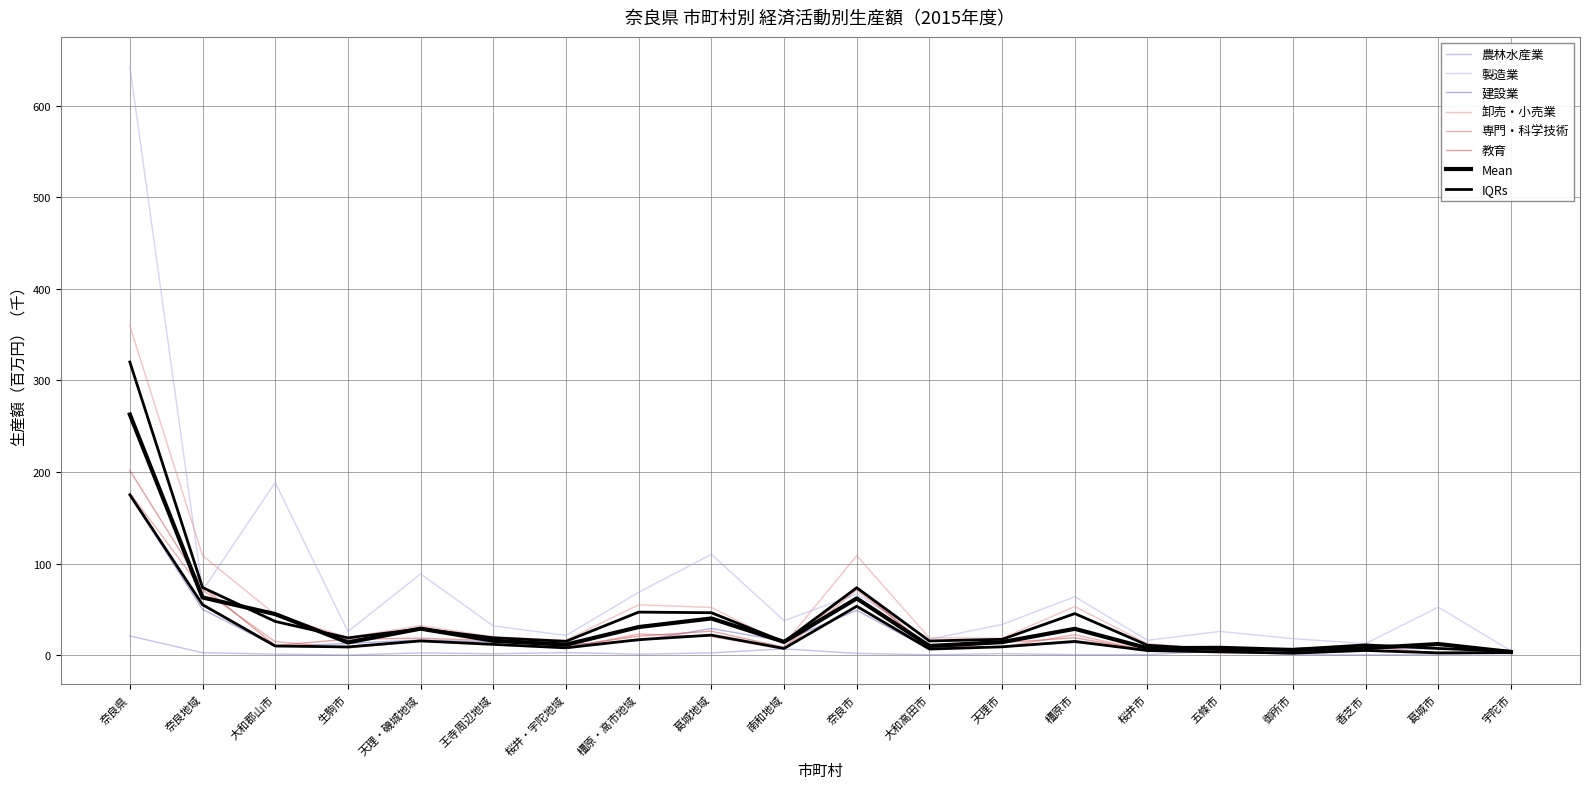

True or false: 製造業 and 建設業 cross at least once.

False